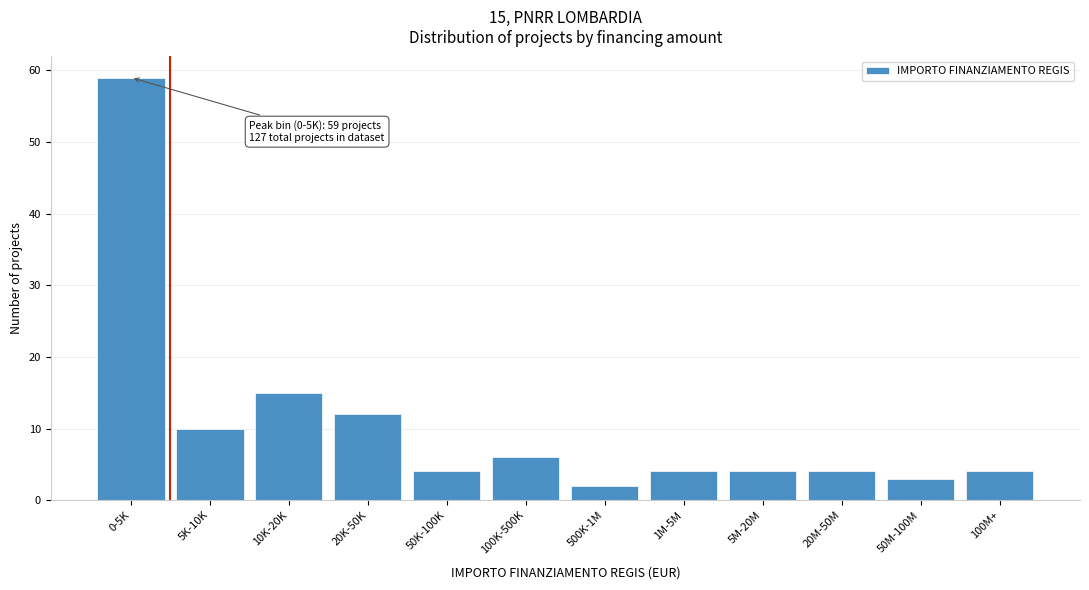

Reading left to right, what are all the values shown in this chart?

59	10	15	12	4	6	2	4	4	4	3	4